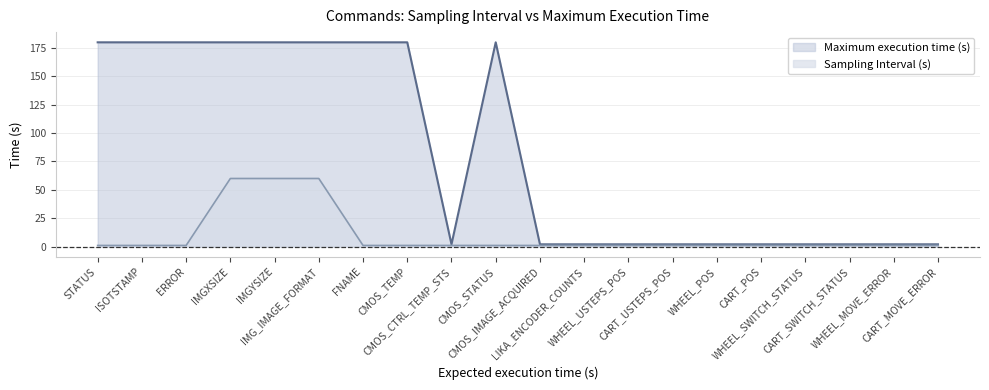

Reading right to left, transcribe all the data shown in this chart.

Sampling Interval (s): 1	1	1	1	1	1	1	1	1	1	1	1	1	1	60	60	60	1	1	1
Maximum execution time (s): 2	2	2	2	2	2	2	2	2	2	180	2	180	180	180	180	180	180	180	180